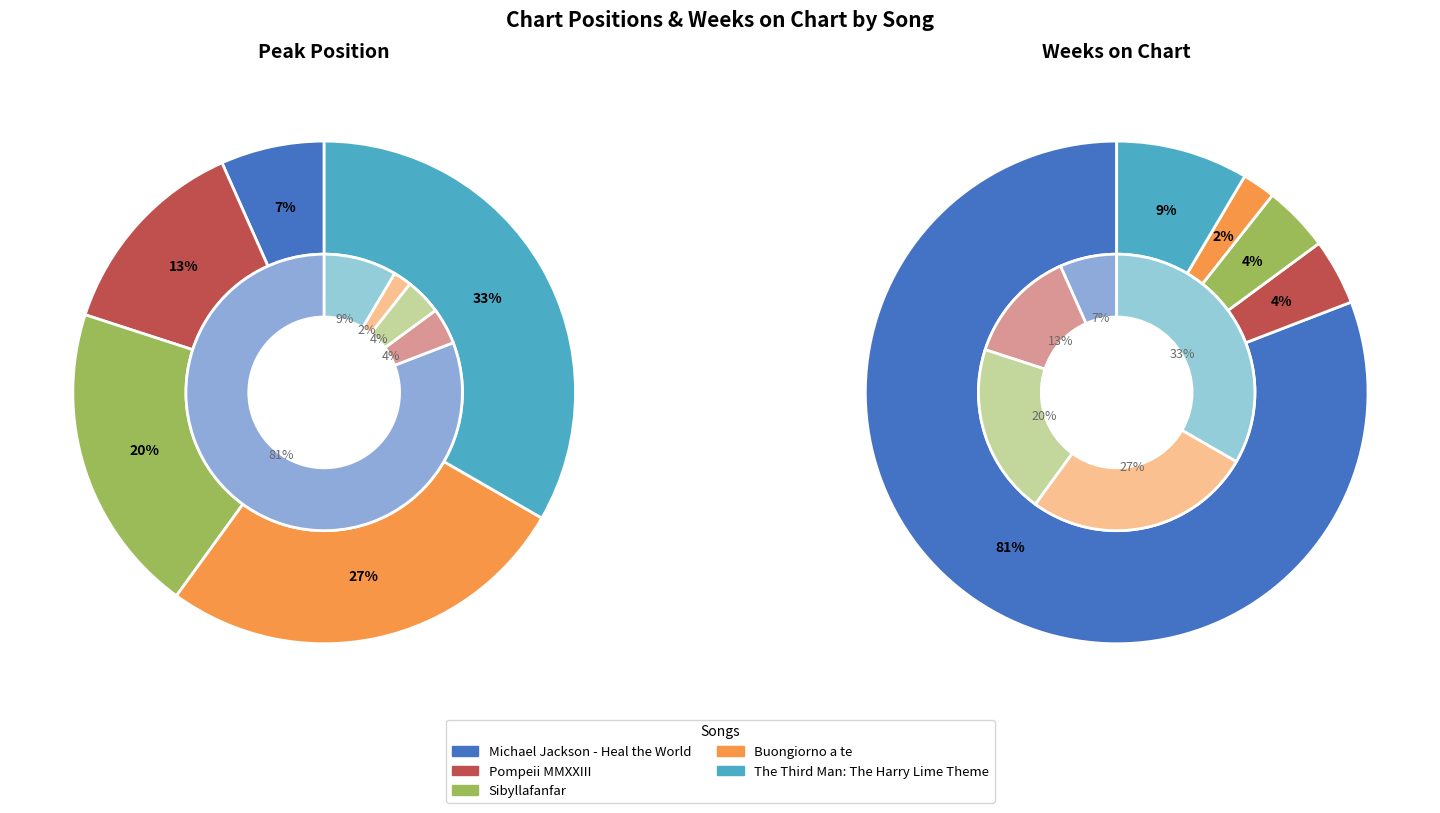

Rank the categories by value from lowest to highest.

Michael Jackson - Heal the World, Pompeii MMXXIII, Sibyllafanfar, Buongiorno a te, The Third Man: The Harry Lime Theme